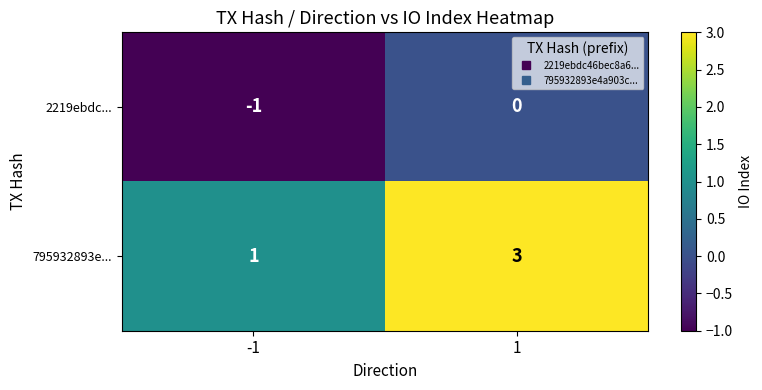

List the series in order of their overall mean, lowest first.

2219ebdc..., 795932893e...